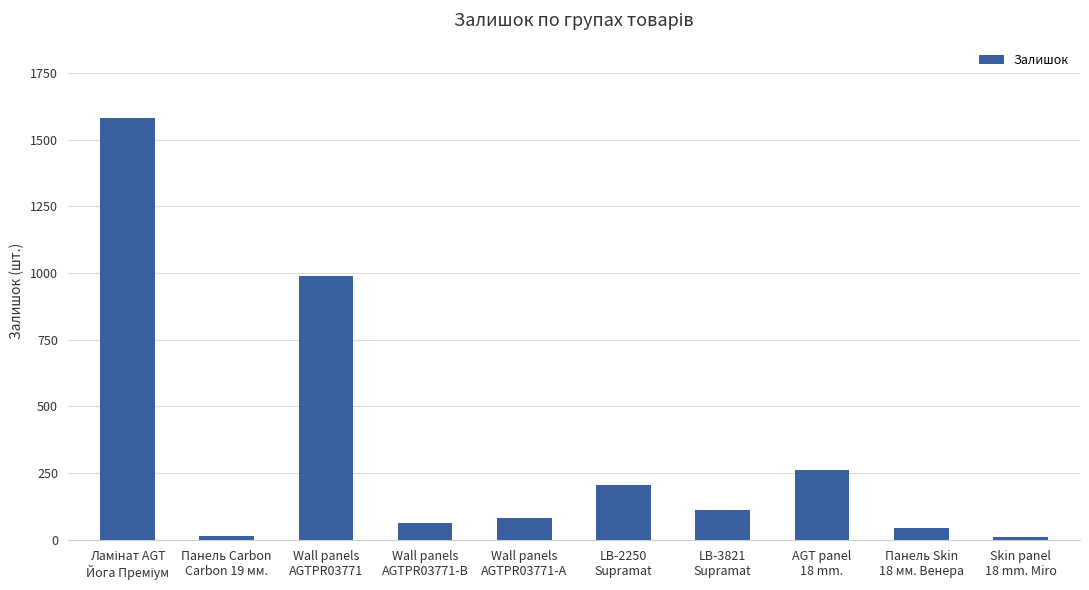

What is the sum of the values at Панель Skin
18 мм. Венера and AGT panel
18 mm.?

305